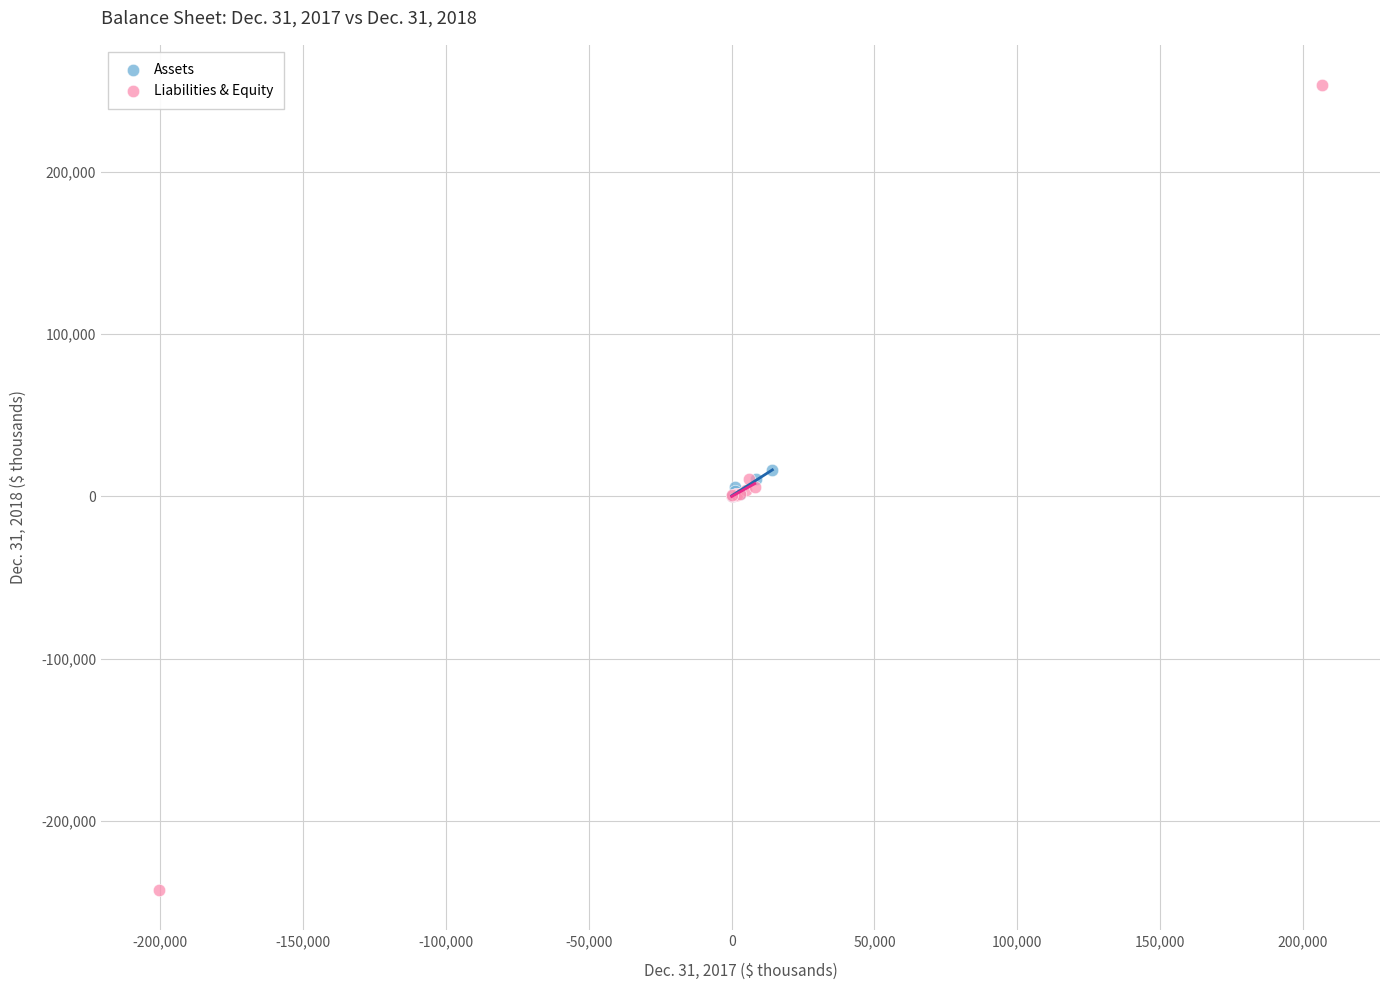

Which series reaches the maximum Y coordinate?

Liabilities & Equity